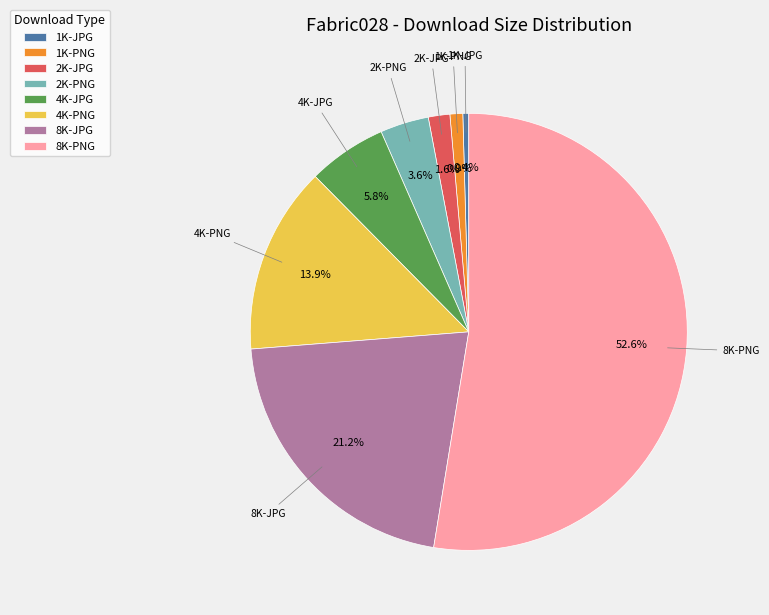

What percentage is the 4K-JPG slice, to the nearest percent?

6%